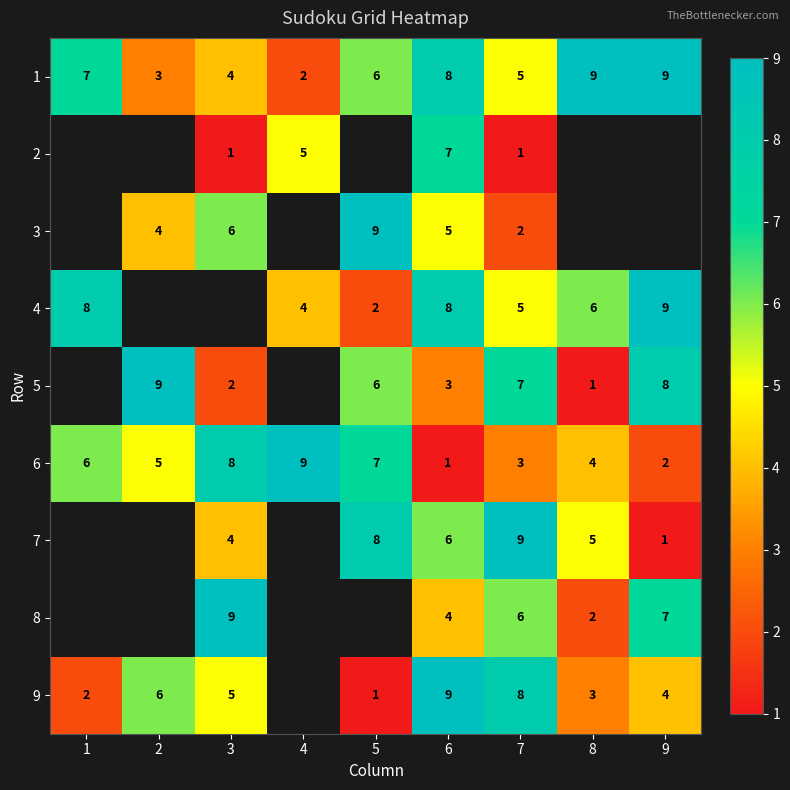

What is the sum of the 6 values at 7 and 2?

8